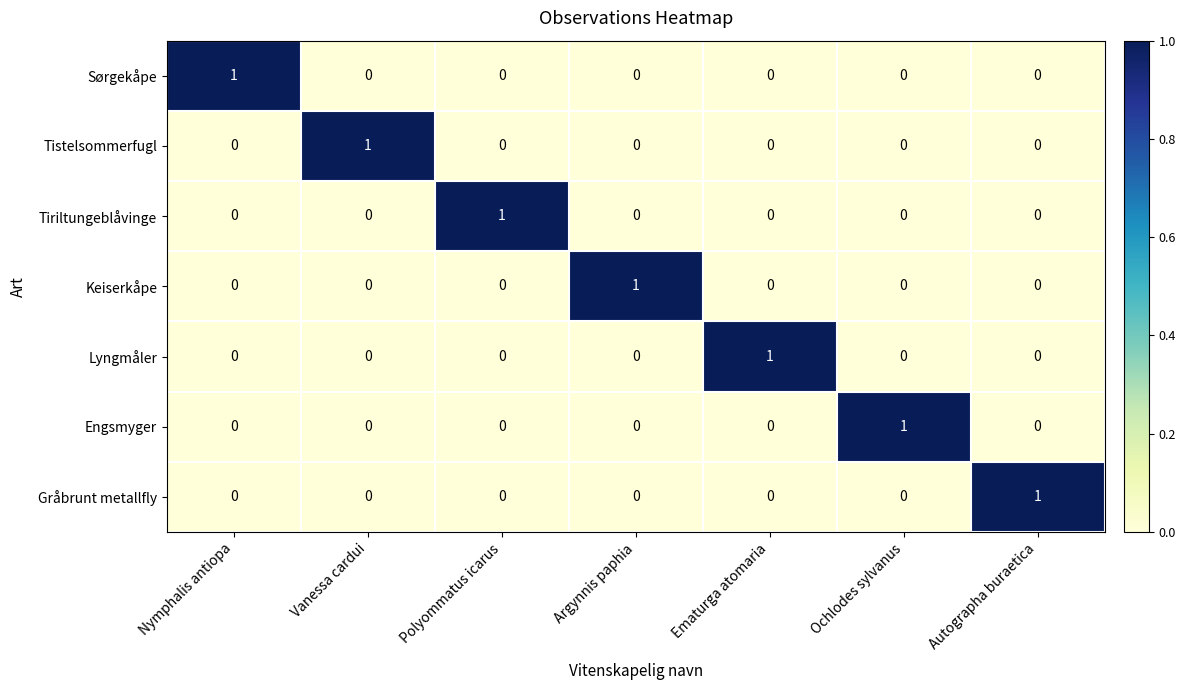

What is the spread (max minus min) of values at Nymphalis antiopa?

1